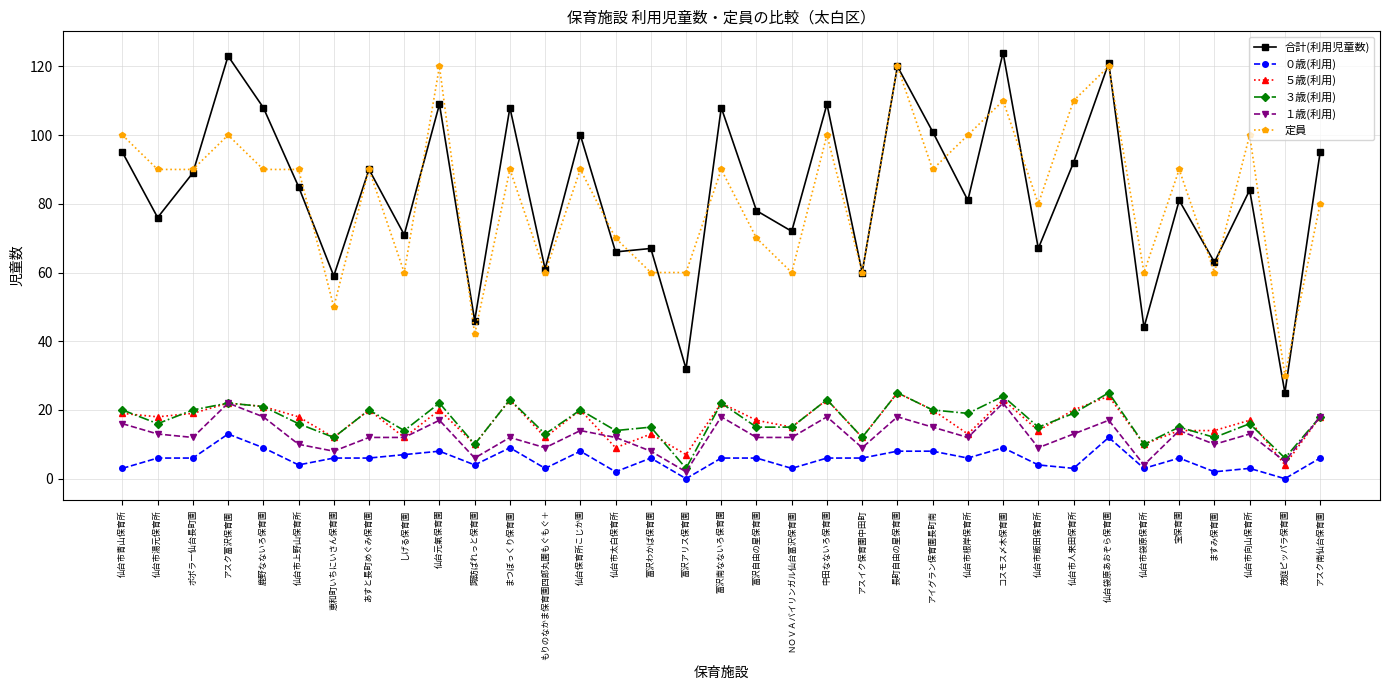

Read the 定員 value at あすと長町めぐみ保育園.

90